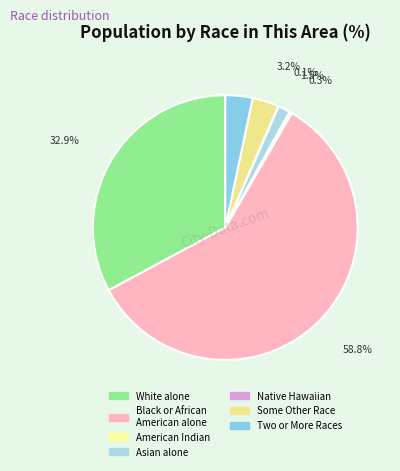

Is there a majority slice in this chart?

Yes